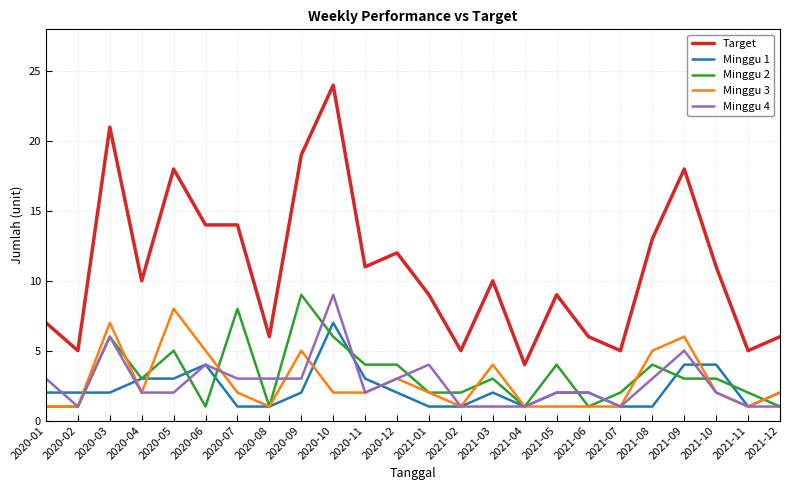

Reading left to right, what are all the values shown in this chart?

Target: 7	5	21	10	18	14	14	6	19	24	11	12	9	5	10	4	9	6	5	13	18	11	5	6
Minggu 1: 2	2	2	3	3	4	1	1	2	7	3	2	1	1	2	1	2	2	1	1	4	4	1	2
Minggu 2: 1	1	6	3	5	1	8	1	9	6	4	4	2	2	3	1	4	1	2	4	3	3	2	1
Minggu 3: 1	1	7	2	8	5	2	1	5	2	2	3	2	1	4	1	1	1	1	5	6	2	1	2
Minggu 4: 3	1	6	2	2	4	3	3	3	9	2	3	4	1	1	1	2	2	1	3	5	2	1	1